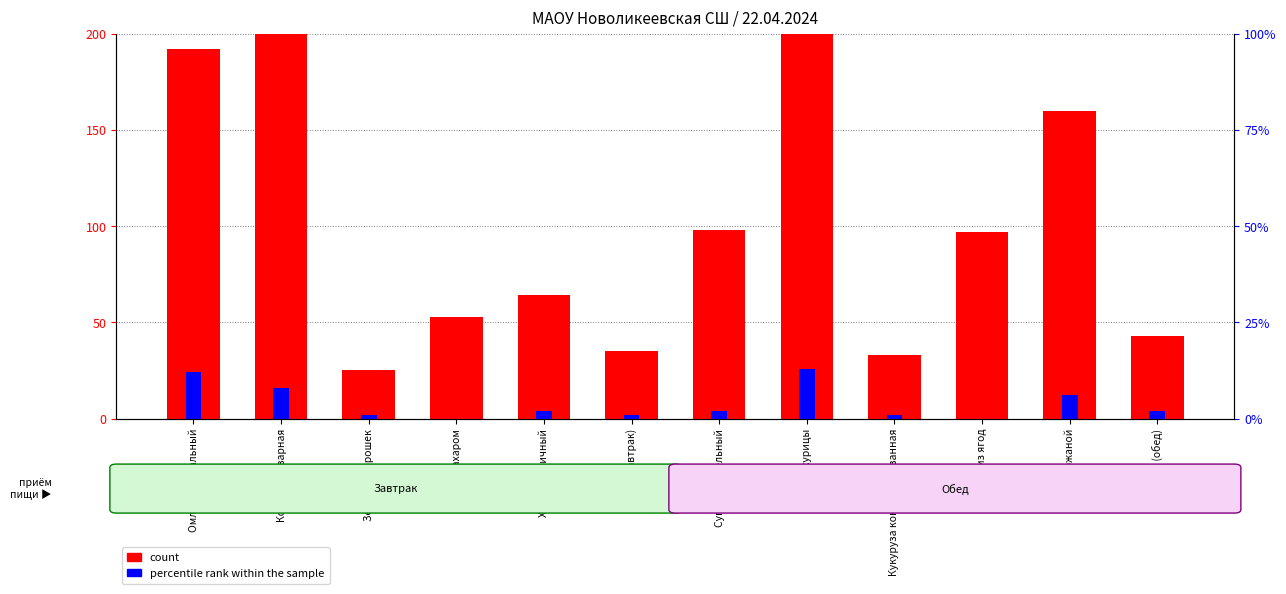

What is the label of the 7th bar from the left?

Суп картофельный